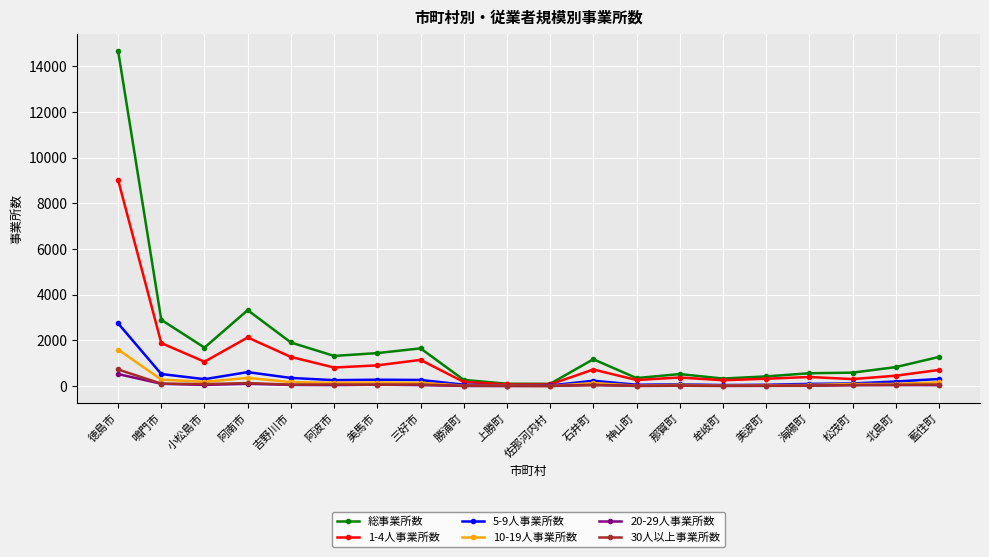

Which series has the largest range (max minus min)?

総事業所数